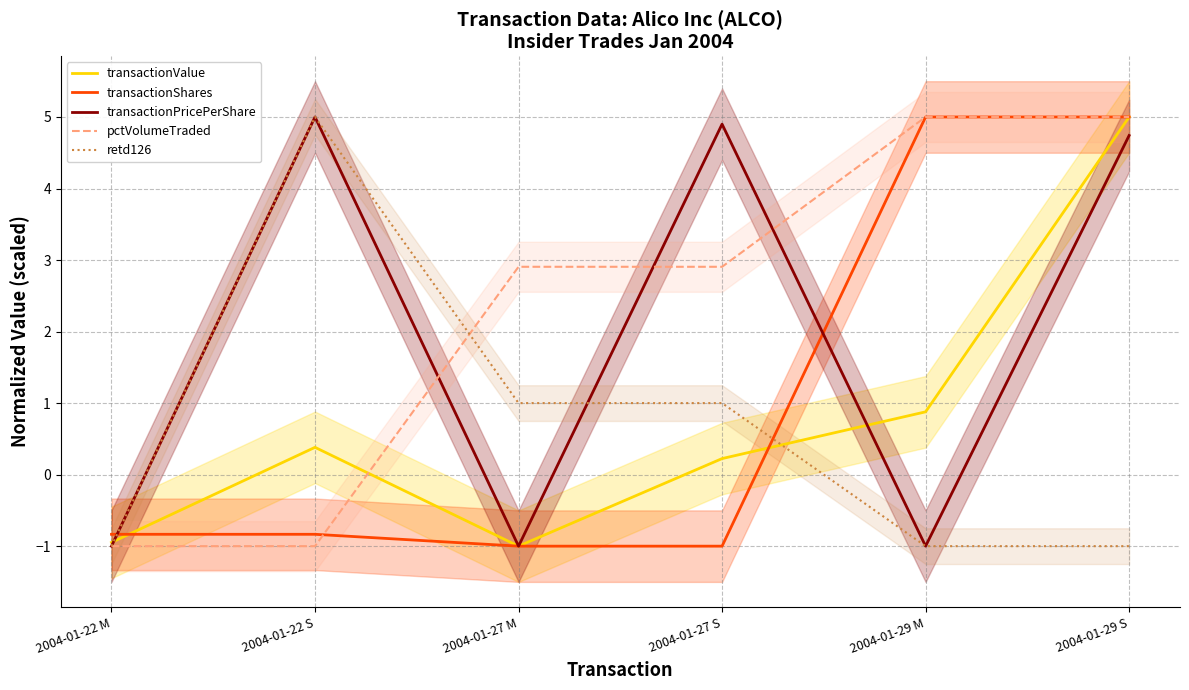

How many data points in transactionShares are above 0?

2